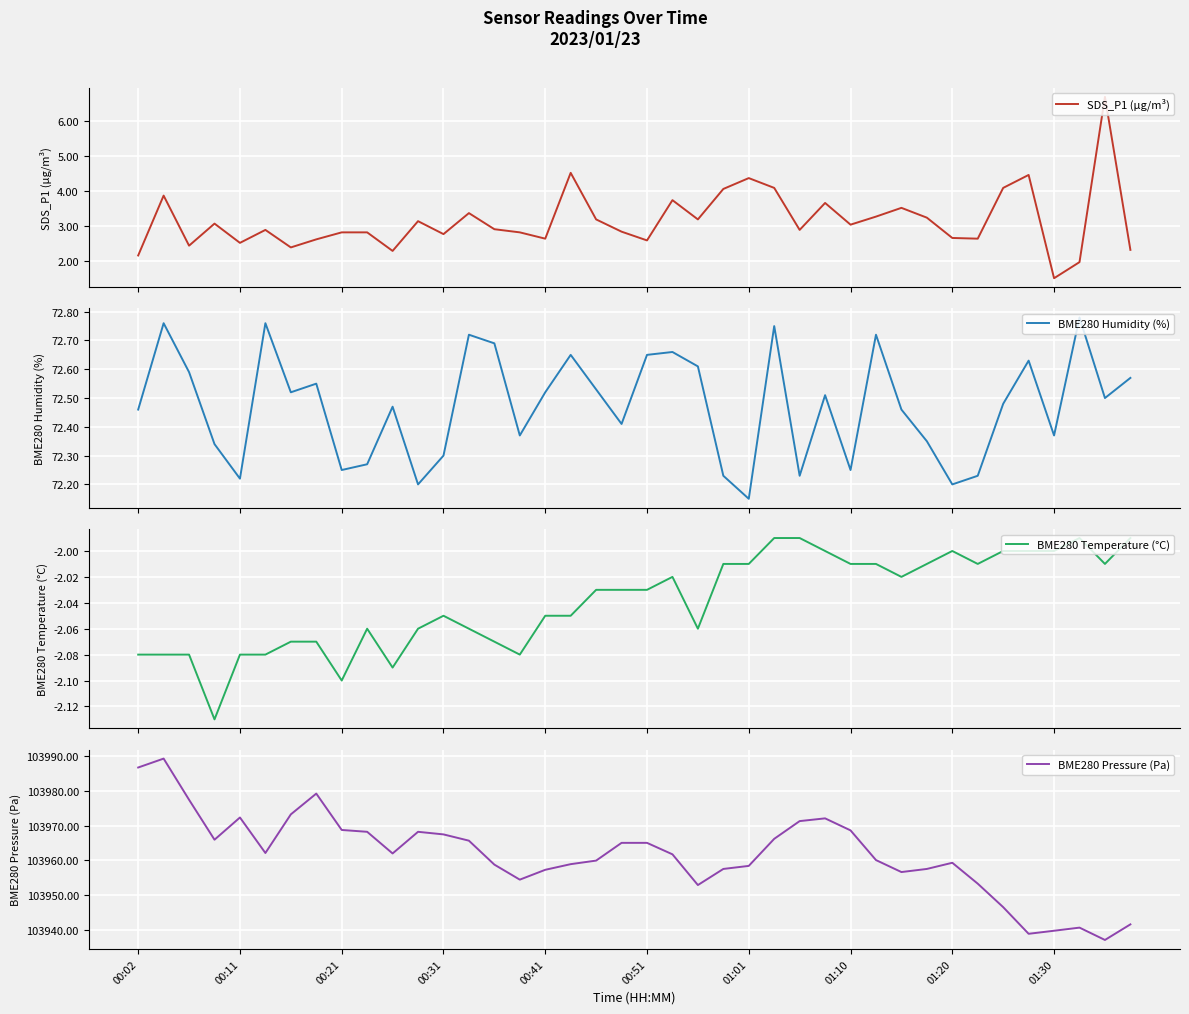

True or false: BME280 Pressure (Pa) has a value of 54226.9 at 00:02.

False